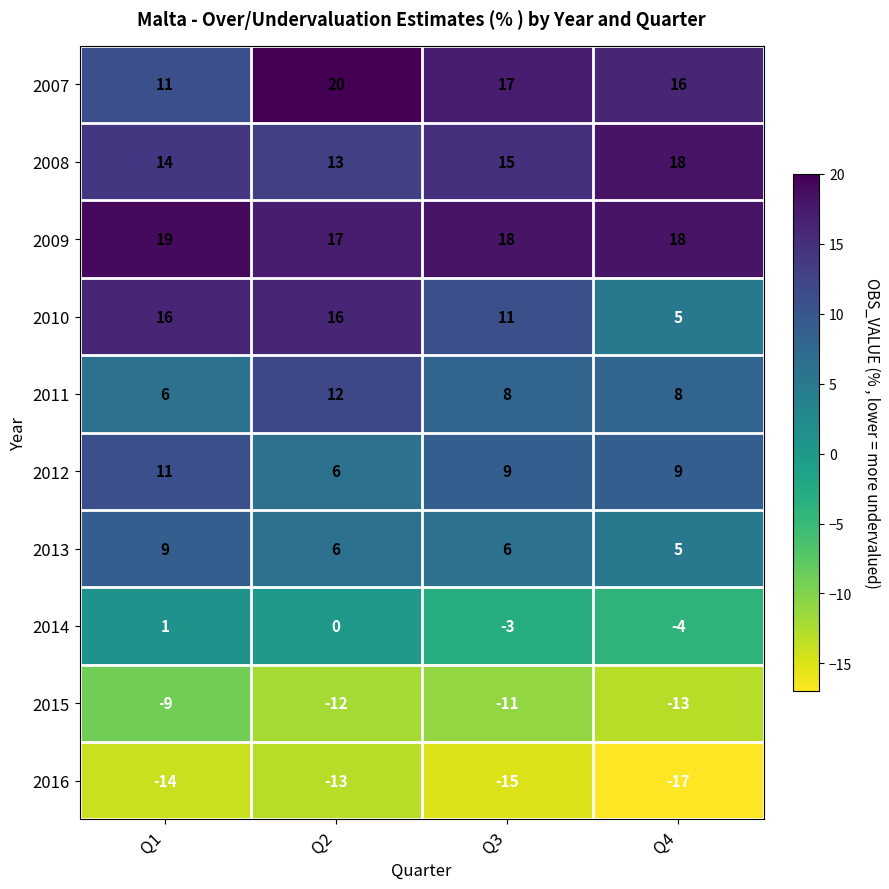

Which label corresponds to the largest value in the chart?

Q2